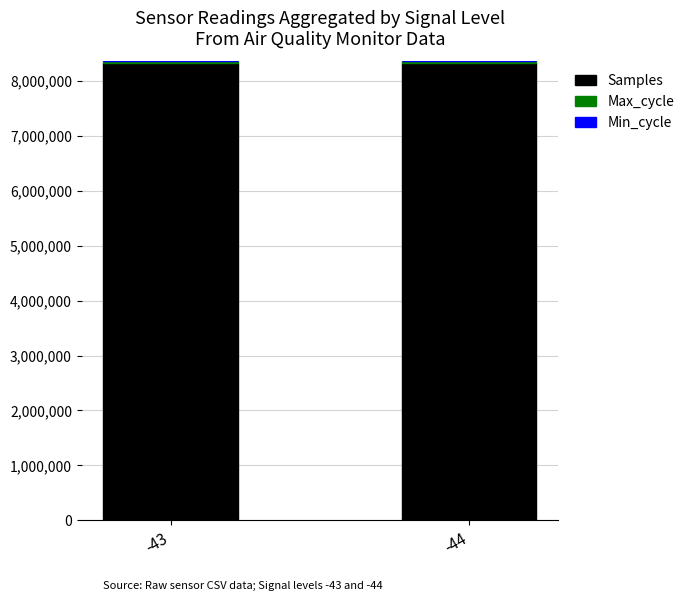

The value of Samples at -43 is 8332585. True or false?

True